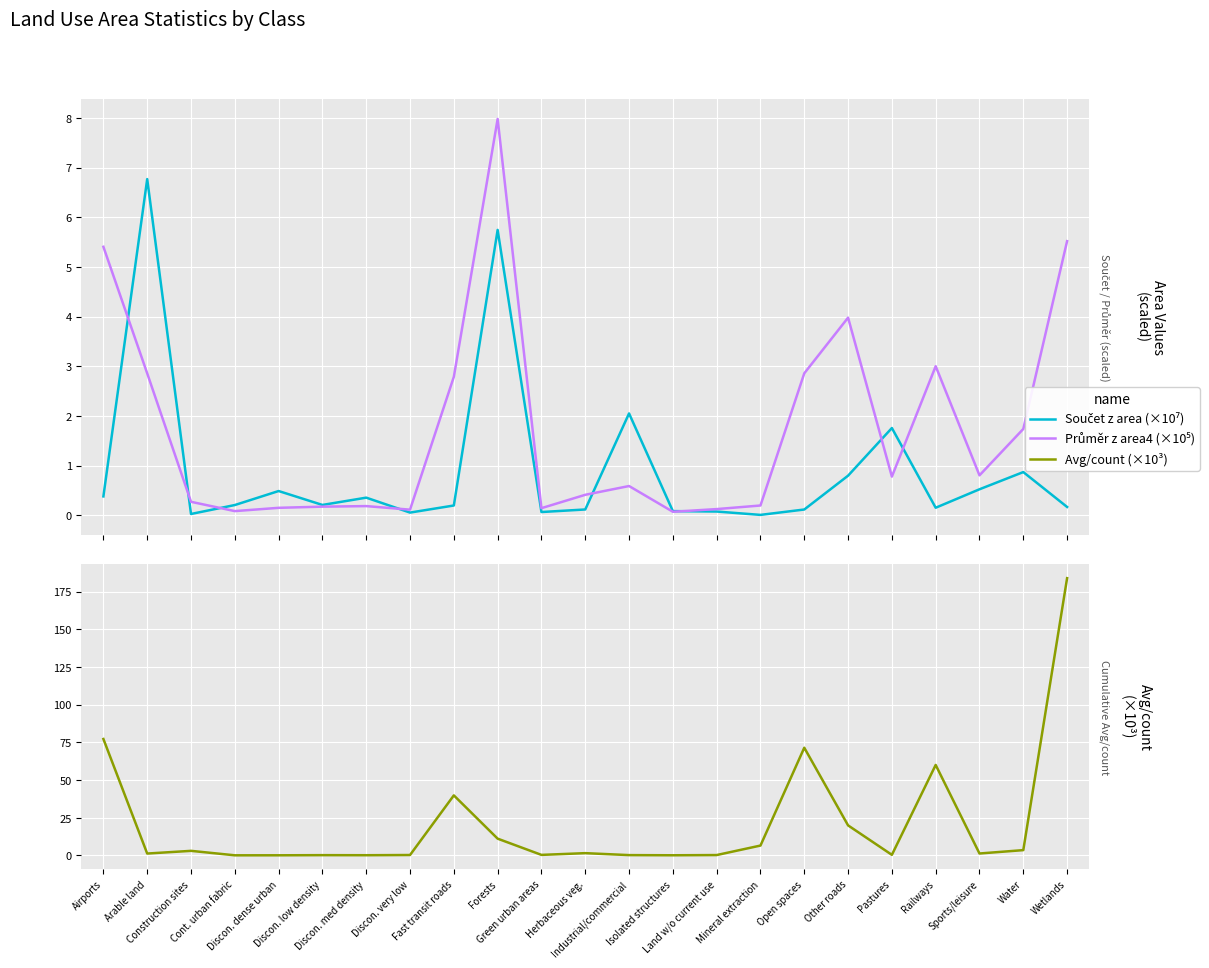

Between which two adjacent categories do Součet z area (×10⁷) and Průměr z area4 (×10⁵) first intersect?

Airports and Arable land